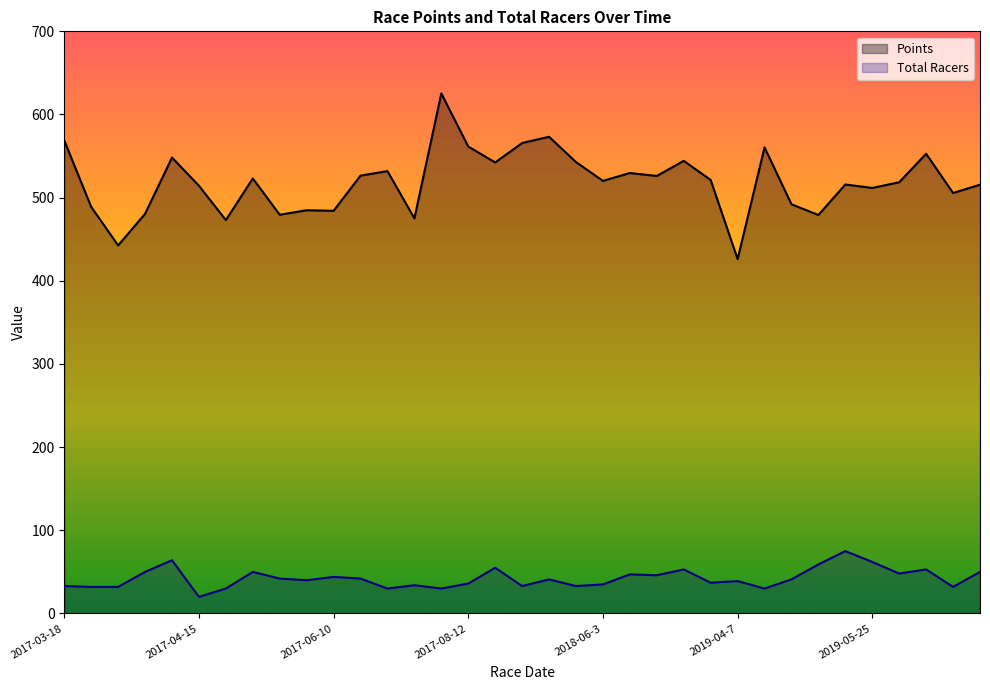

What value does the Total Racers series have at 2017-07-8?

30.0